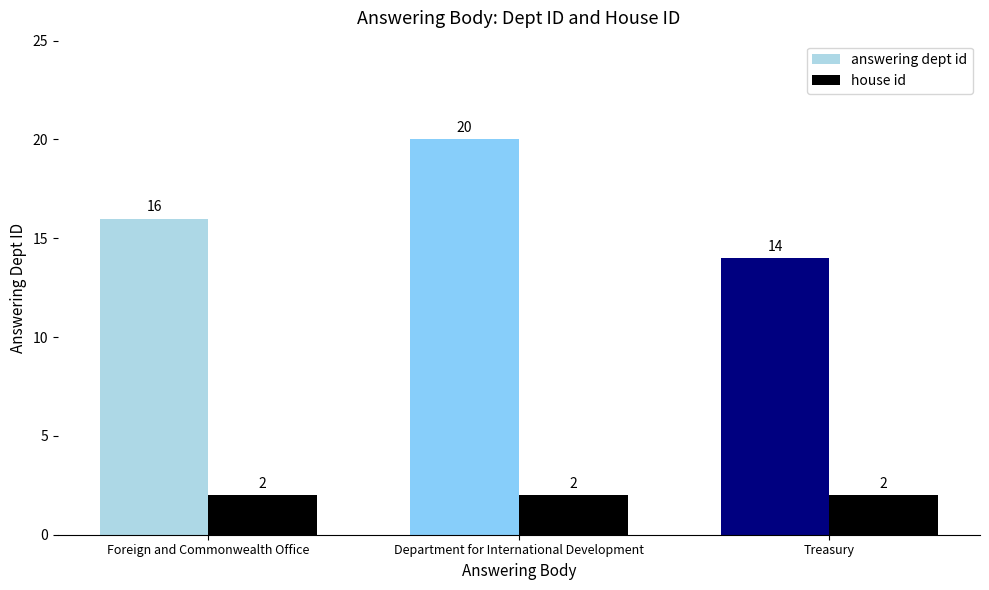

The value of house id at Department for International Development is 2. True or false?

True